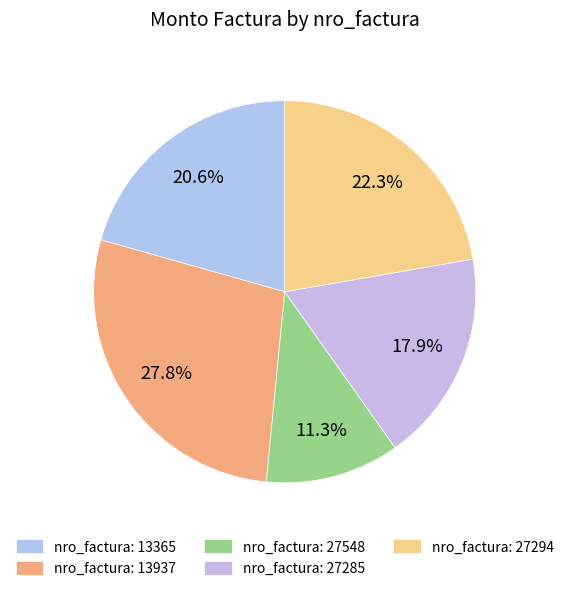

How many segments does this pie chart have?

5